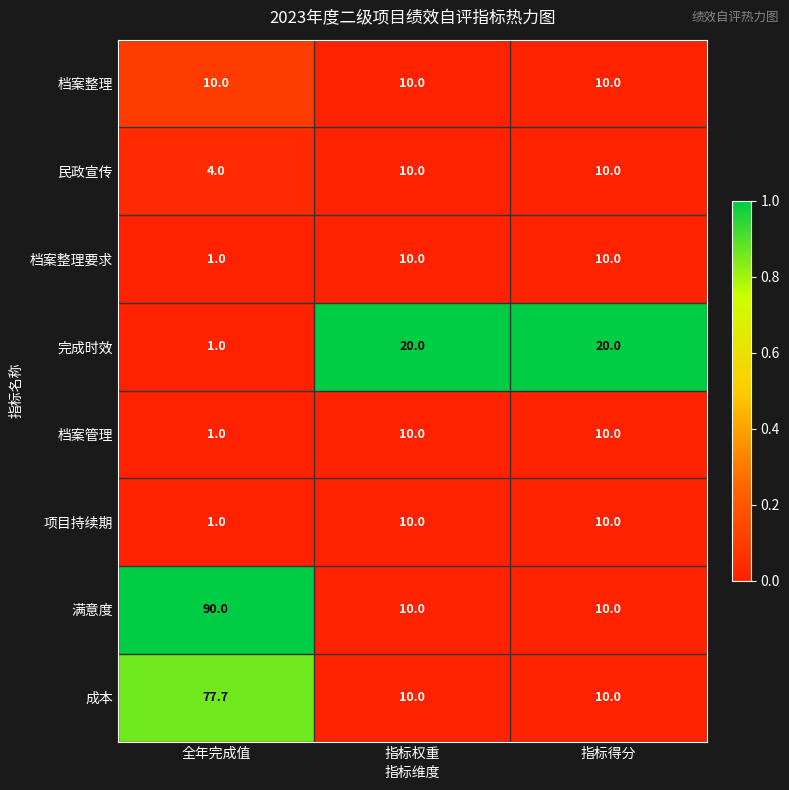

What is the maximum value shown in the chart?

90.0